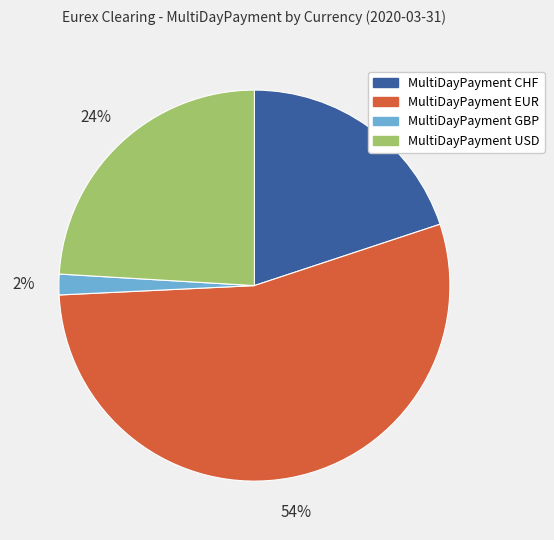

To the nearest percent, what percentage of the pie is MultiDayPayment GBP?

2%